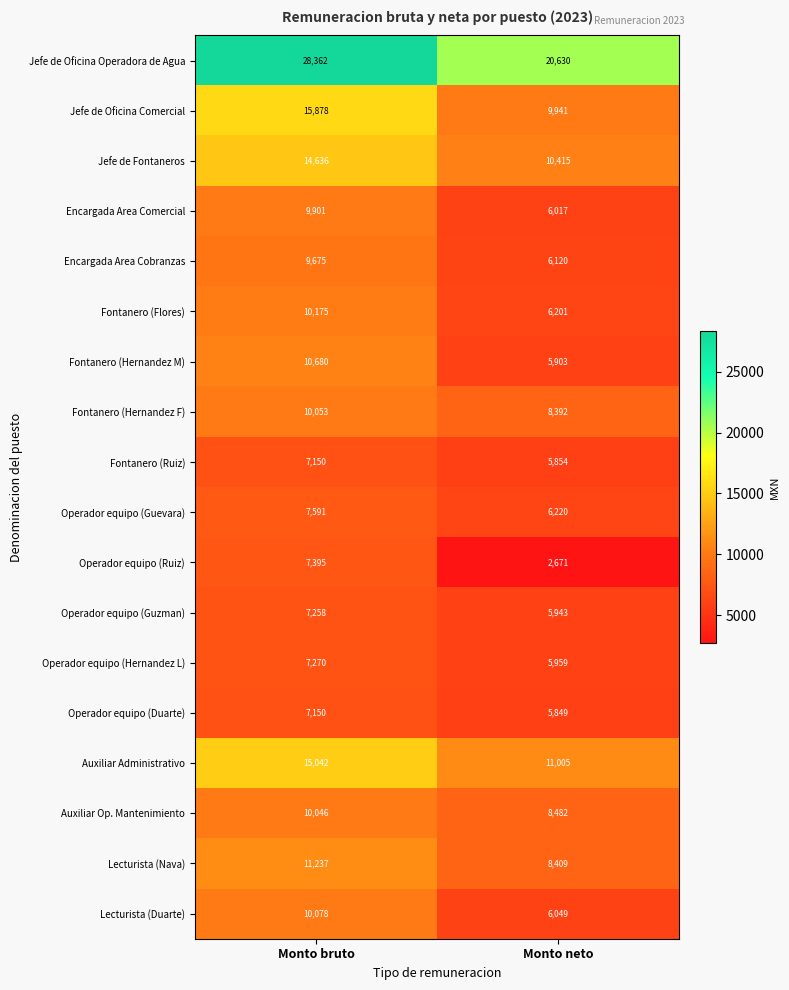

What is the approximate value of Fontanero (Flores) at Monto bruto?

10175